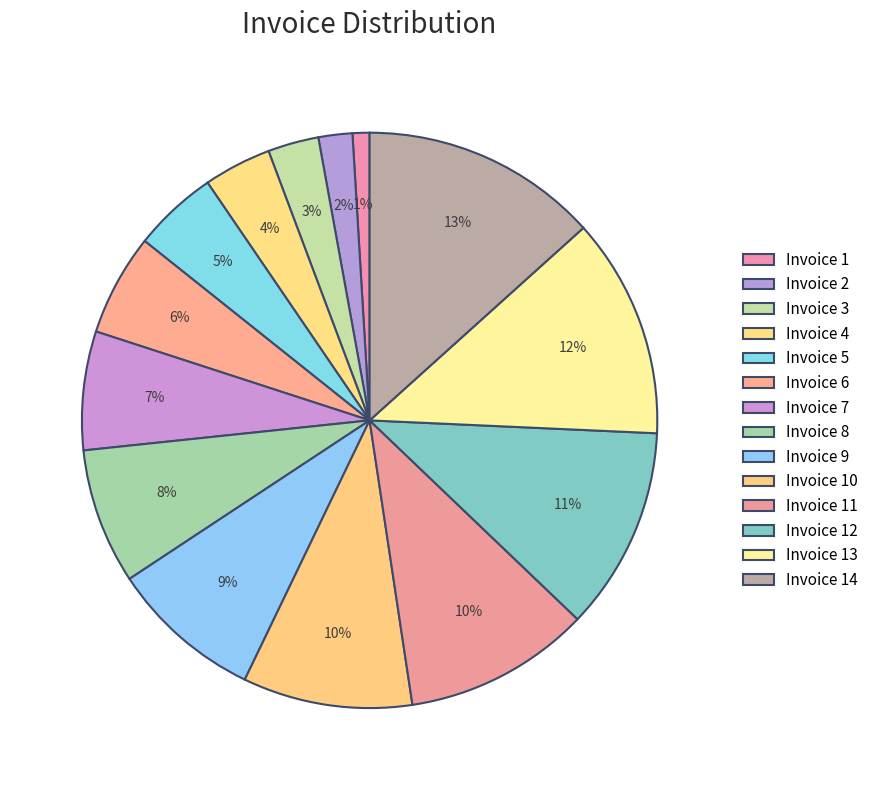

Rank the categories by value from lowest to highest.

1, 2, 3, 4, 5, 6, 7, 8, 9, 10, 11, 12, 13, 14